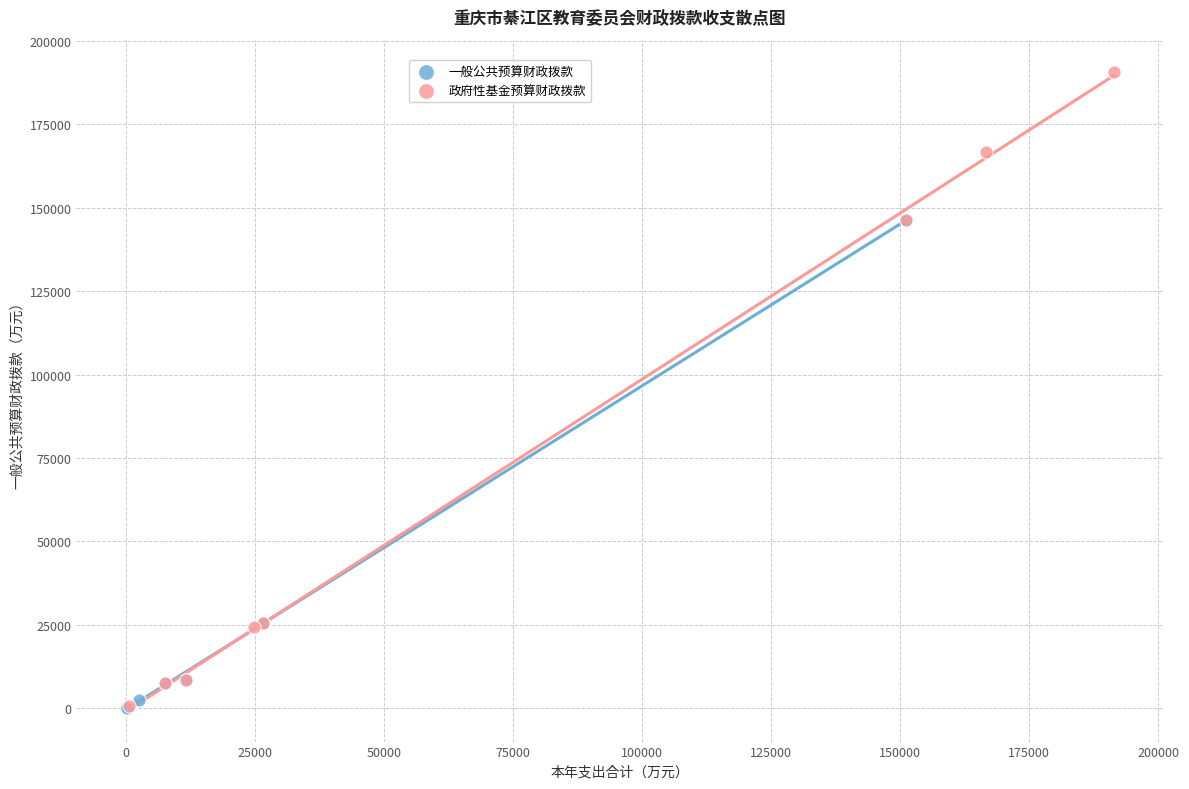

Which series has the largest Y range (max minus min)?

政府性基金预算财政拨款